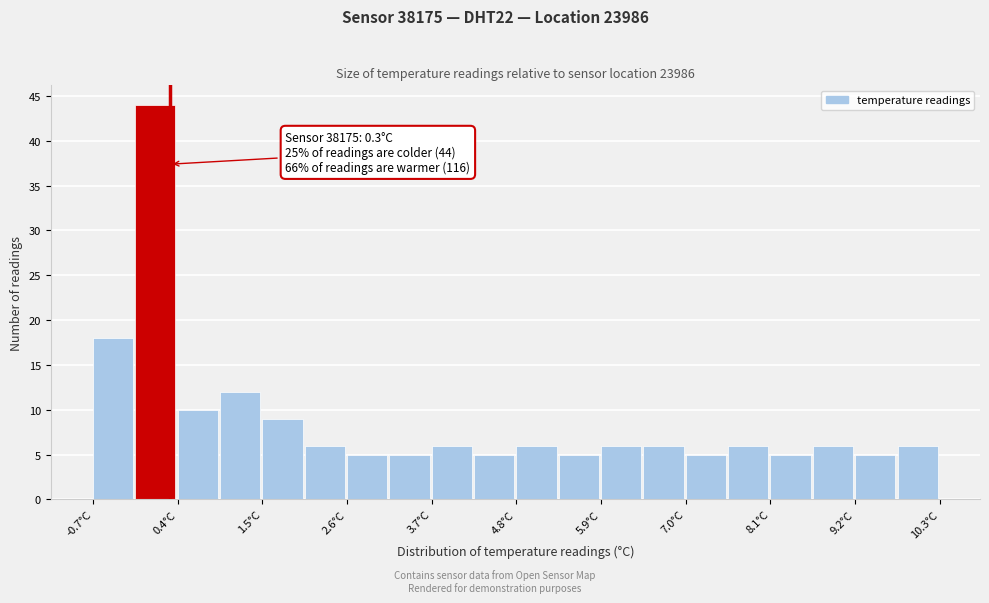

Around what value on the x-axis is the tallest bar? Give the approximate position of its centre, as read against the axis.

0.2